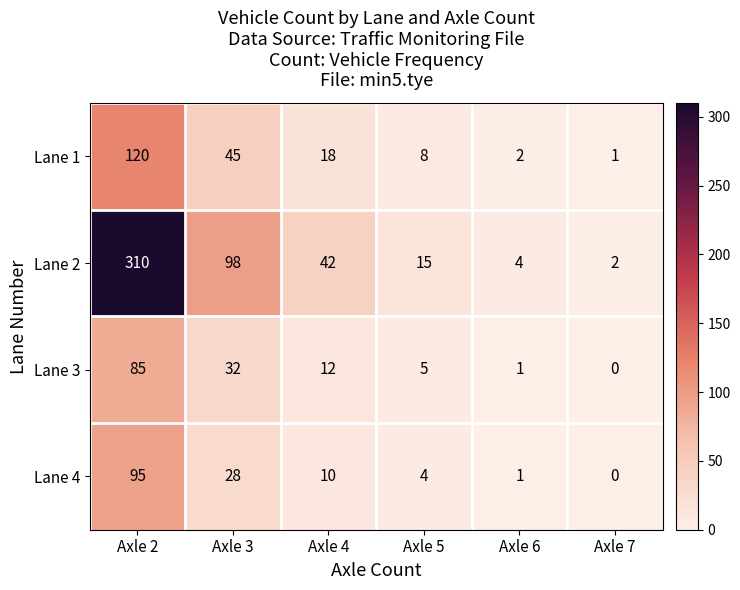

What is the difference between the maximum and minimum values in the Lane 1 series?

119